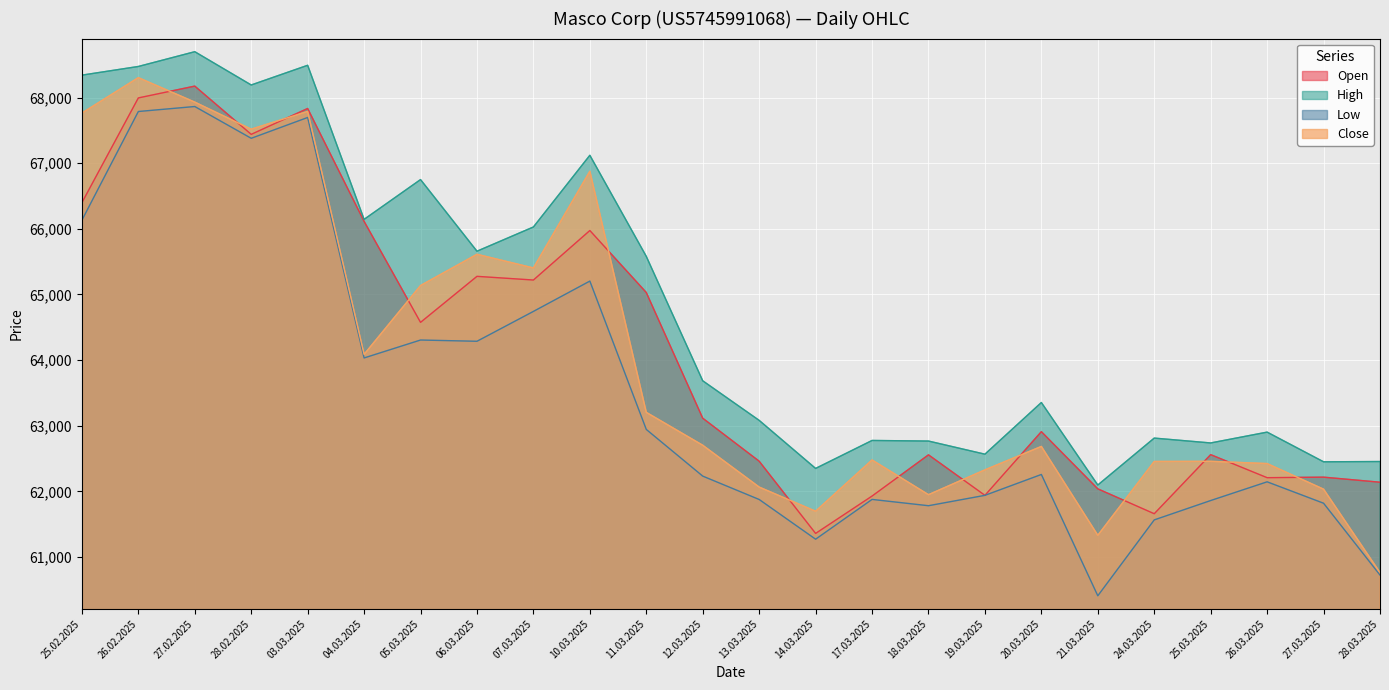

What is the total value across all series at 27.03.2025?

248522